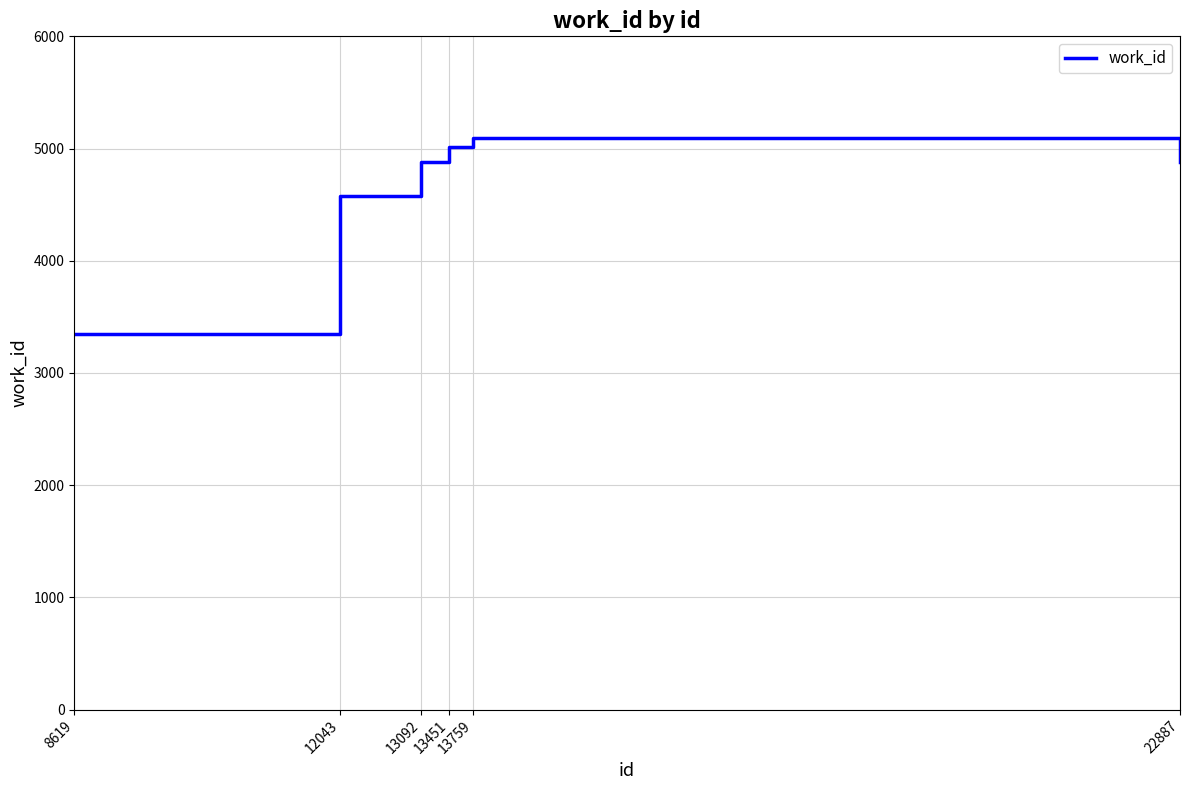

At which category does the data reach its first local peak?

13759